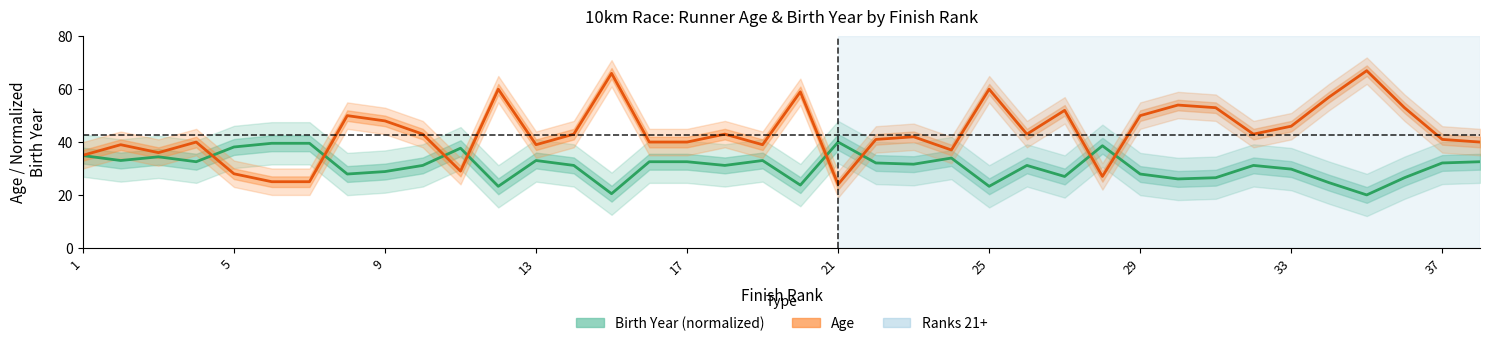

The value of Birth Year (normalized) at 21 is 39.5. True or false?

True